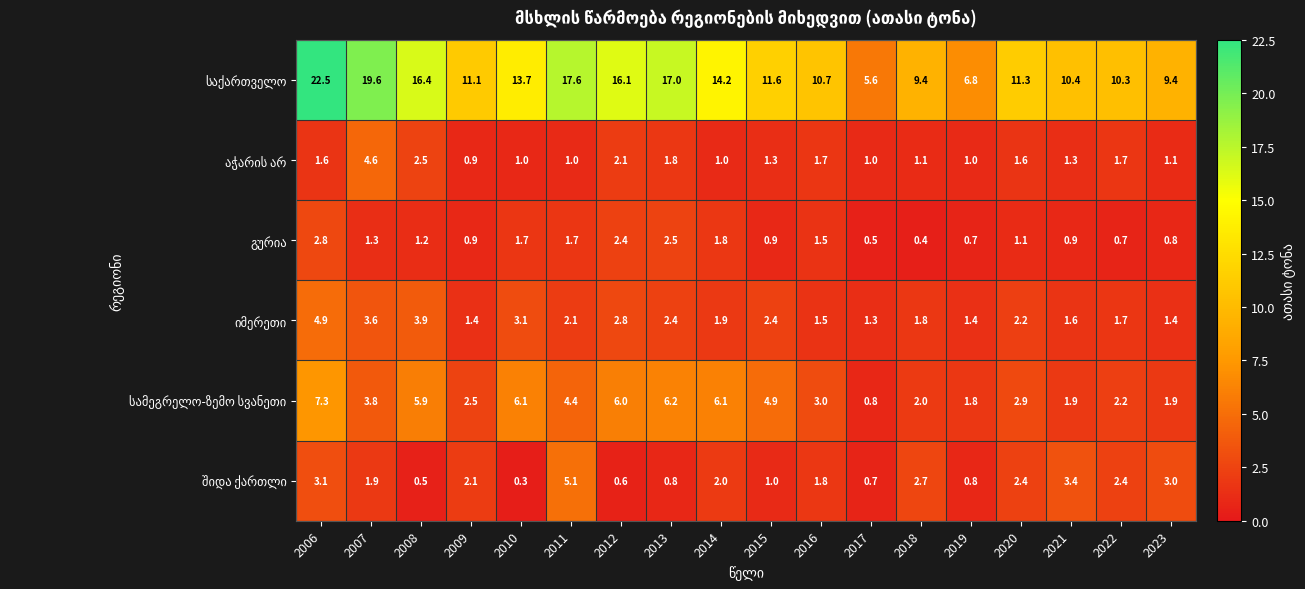

What is the minimum value shown in the chart?

0.3